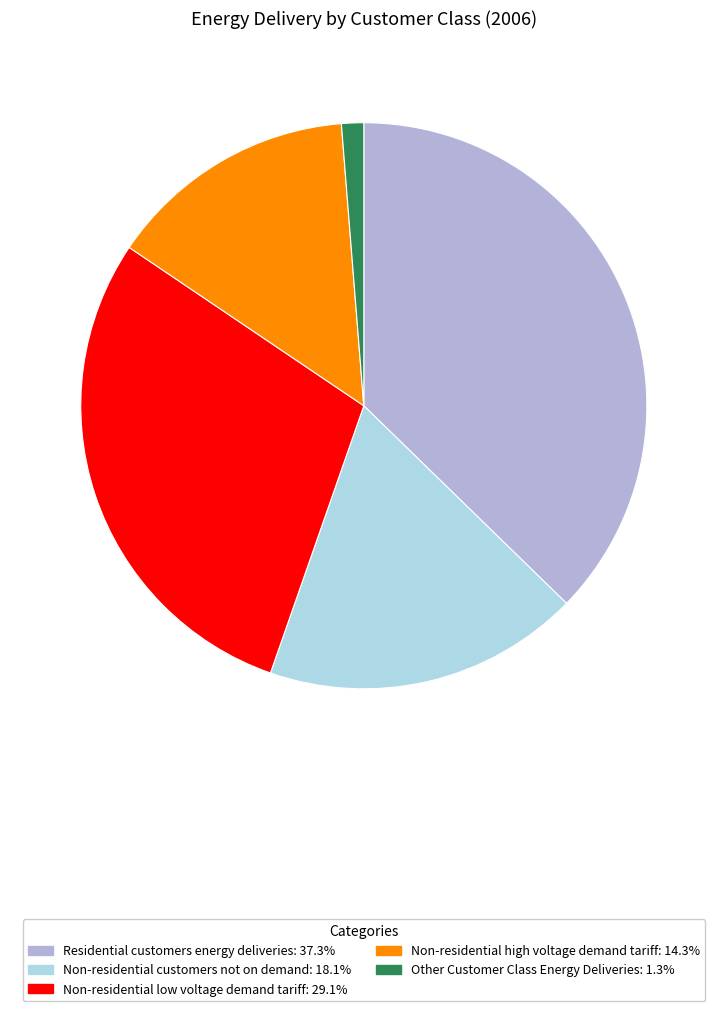

What percentage is the Non-residential low voltage demand tariff slice, to the nearest percent?

29%